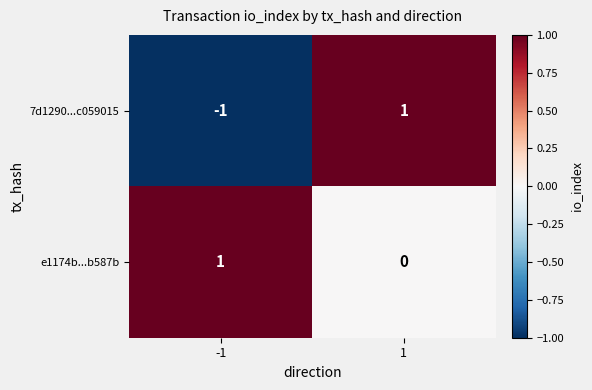

How many distinct data groups are displayed?

2